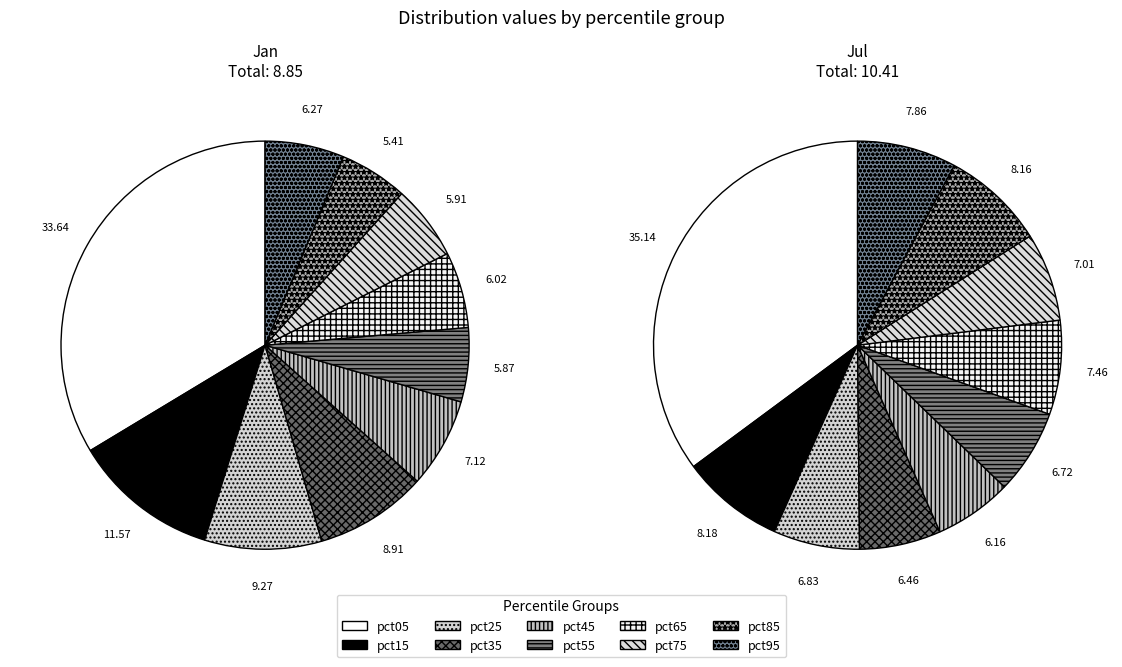

At 3, list the series in order from smallest to largest.

jul_values, jan_values